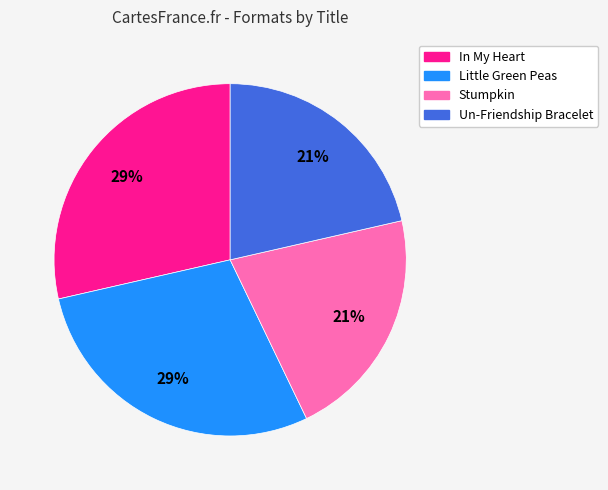

The Un-Friendship Bracelet slice represents 21% of the pie. True or false?

True